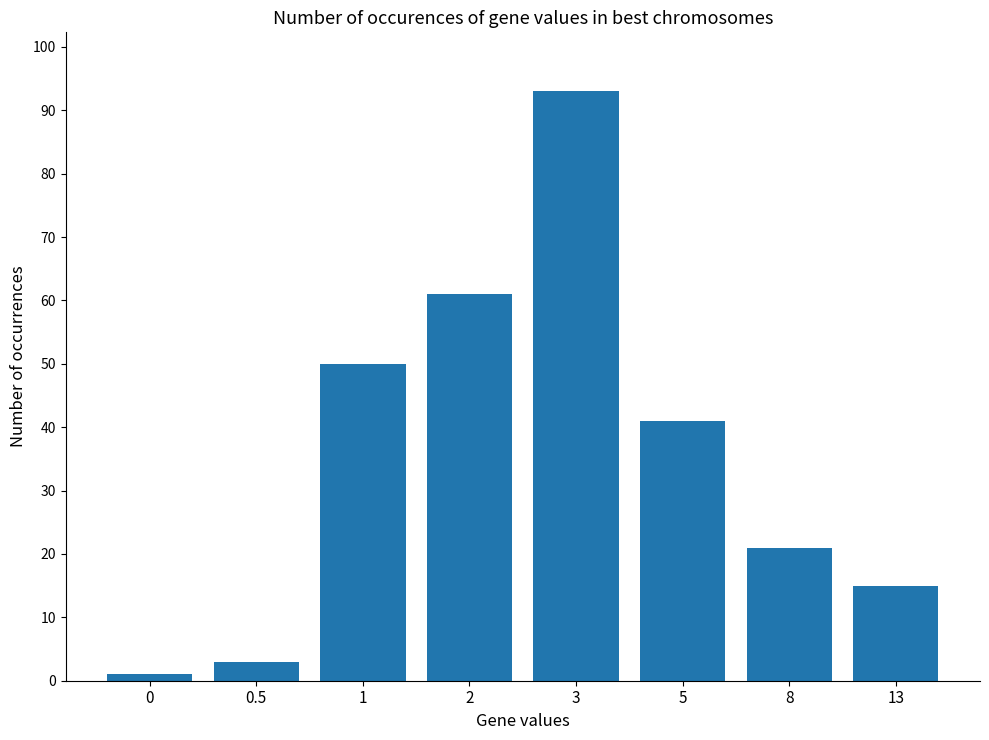

Reading left to right, list all the values displayed in this chart.

1	3	50	61	93	41	21	15